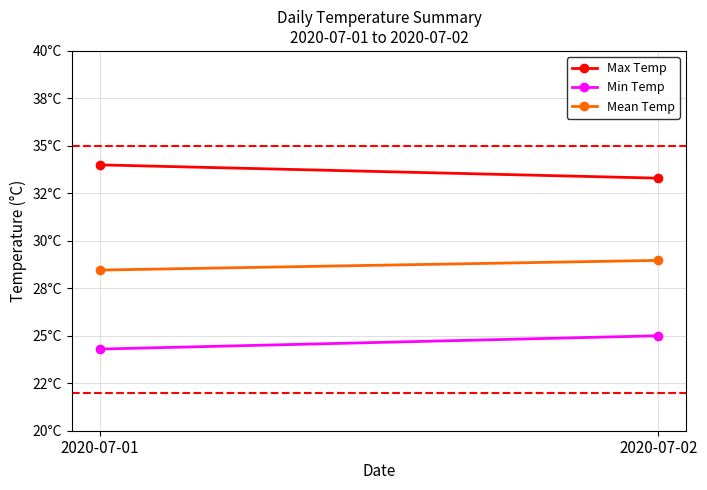

How many lines are shown in the chart?

3